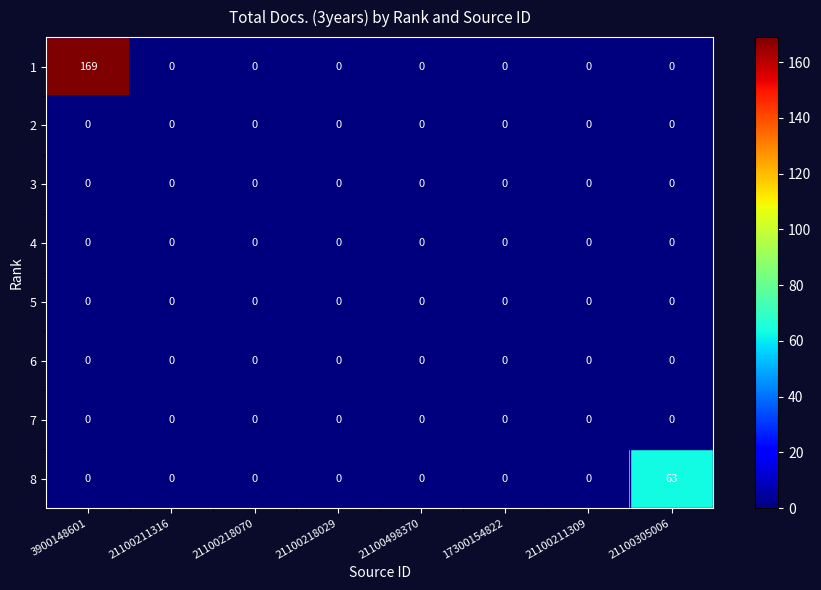

True or false: 1 has a value of -102 at 21100211316.

False